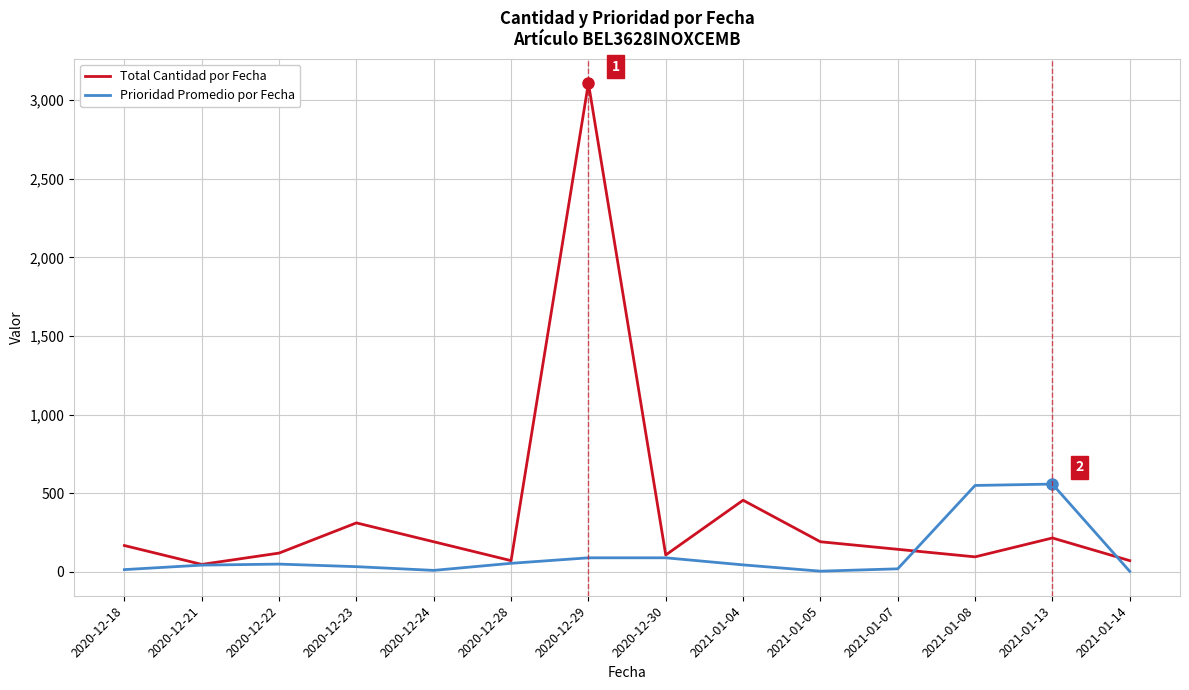

How many lines are shown in the chart?

2